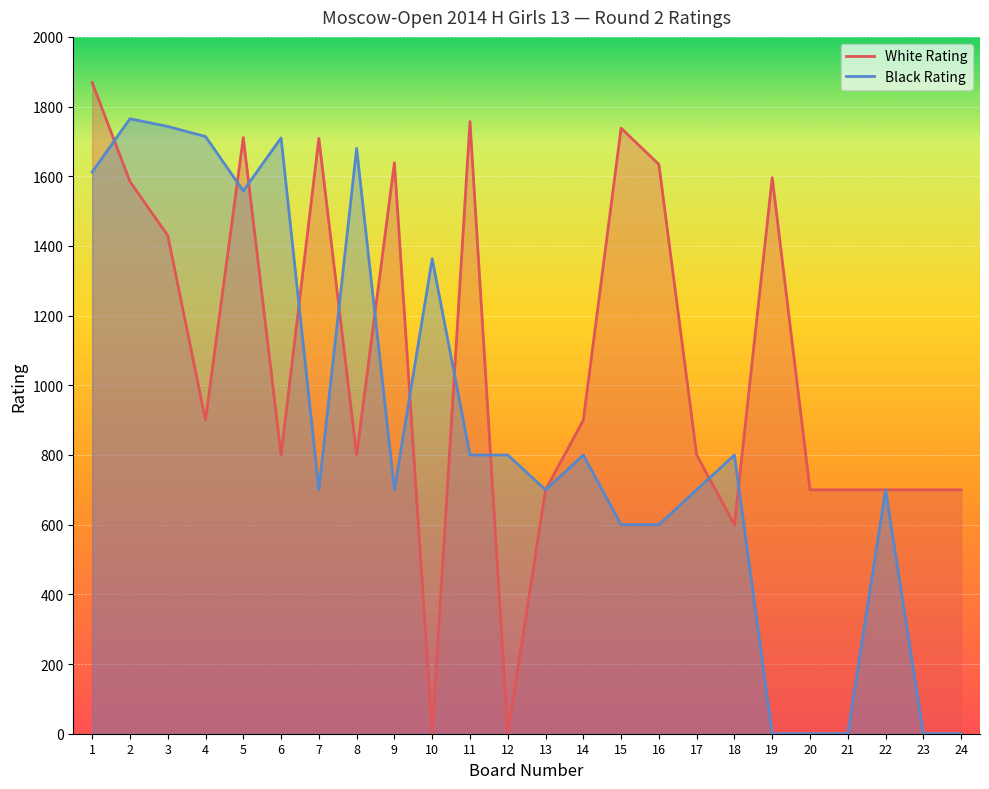

At which category does the chart reach its peak across all series?

1